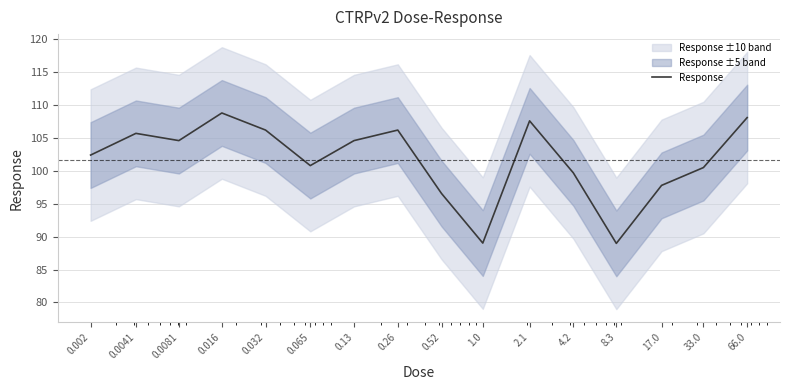

Count the number of categories in the chart.

16